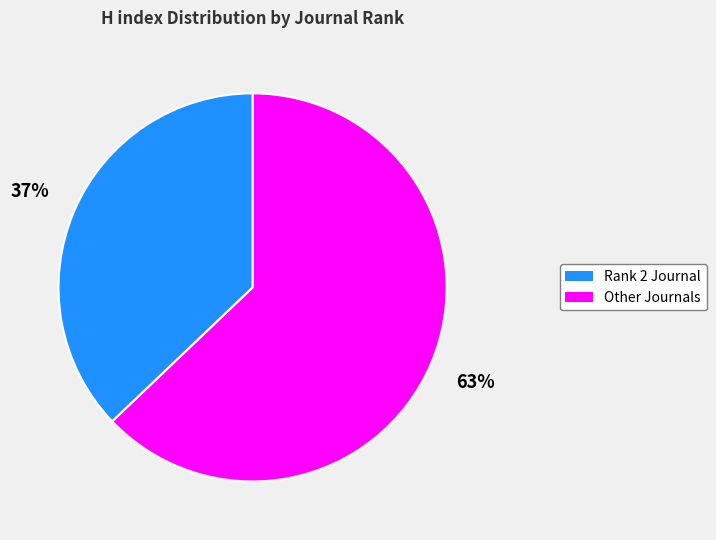

To the nearest percent, what is the average slice percentage?

50%